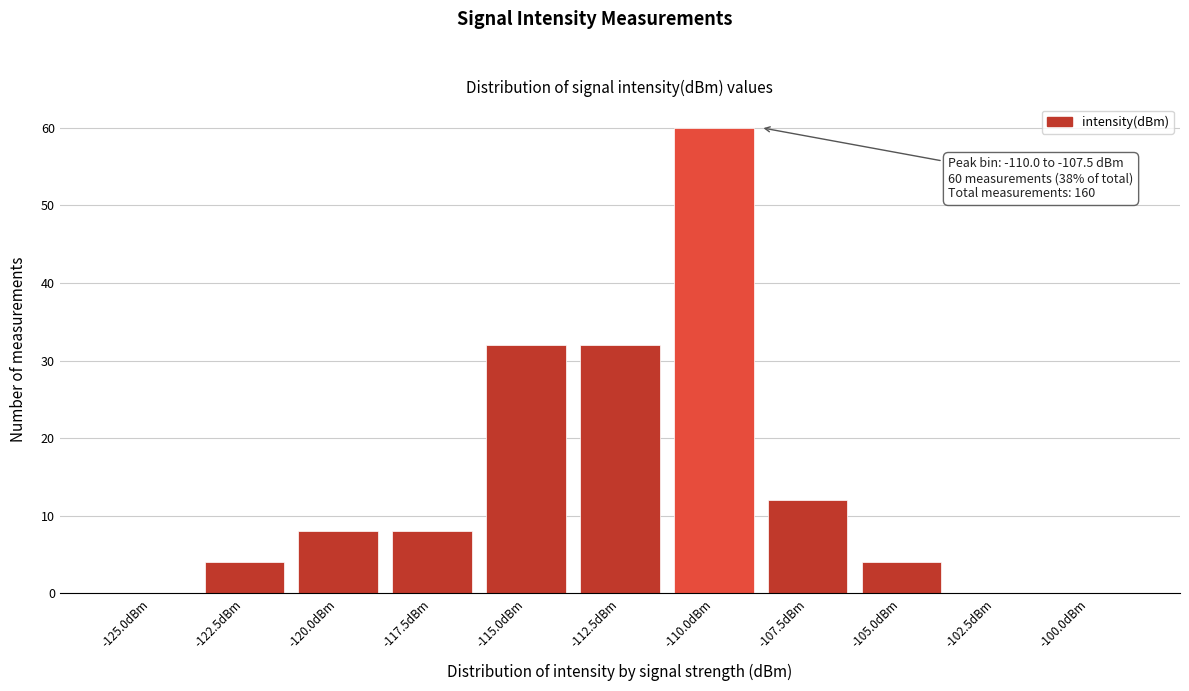

Reading left to right, extract all data points from this chart.

-125.0dBm=0	-122.5dBm=4	-120.0dBm=8	-117.5dBm=8	-115.0dBm=32	-112.5dBm=32	-110.0dBm=60	-107.5dBm=12	-105.0dBm=4	-102.5dBm=0	-100.0dBm=0